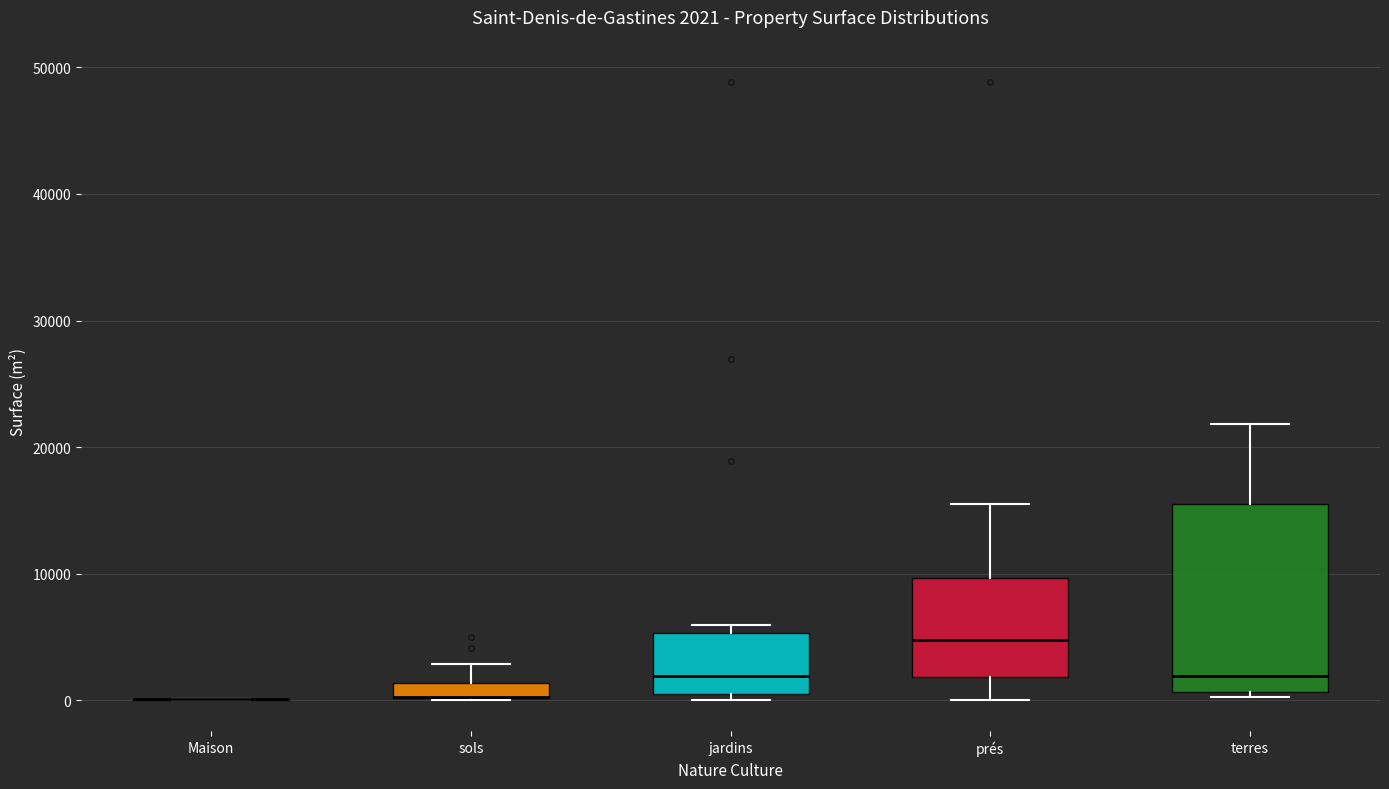

Which box is the tallest, from its lower edge to its upper edge?

terres